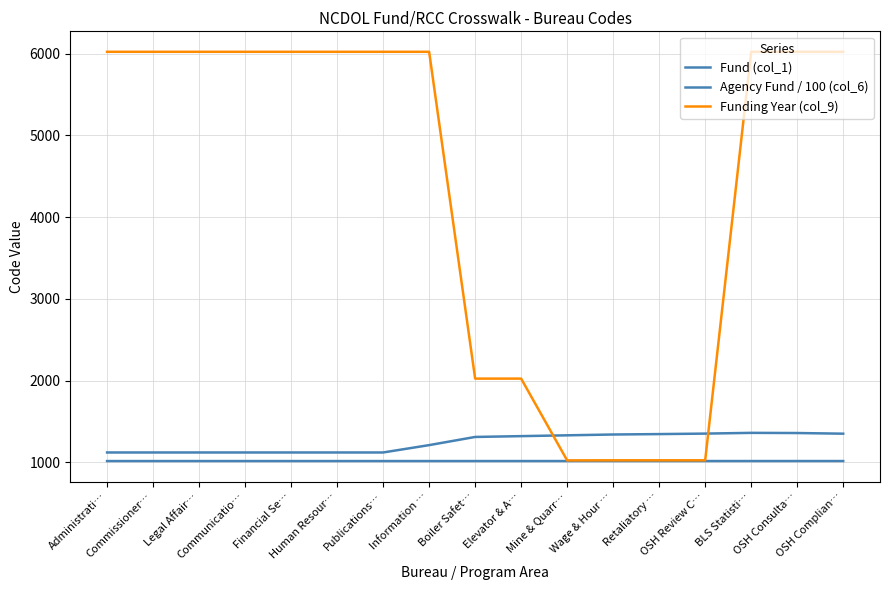

At how many categories does at least one series exceed 2193?

11